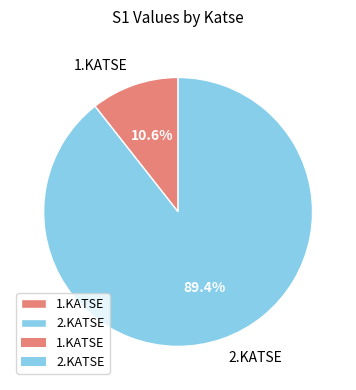

Between 1.KATSE and 2.KATSE, which is larger?

2.KATSE